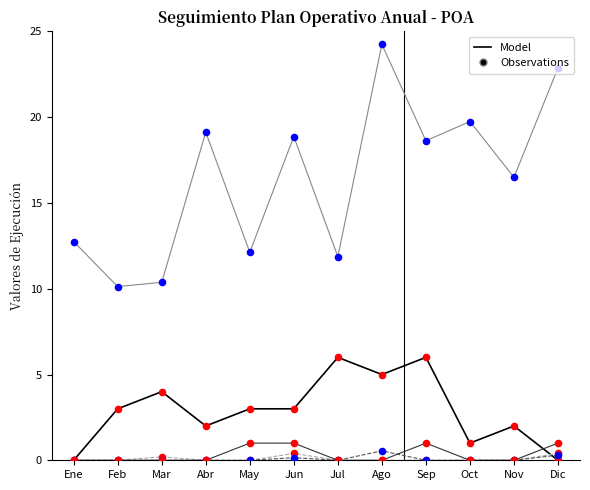

At which category is the sum across all series the highest?

Ago